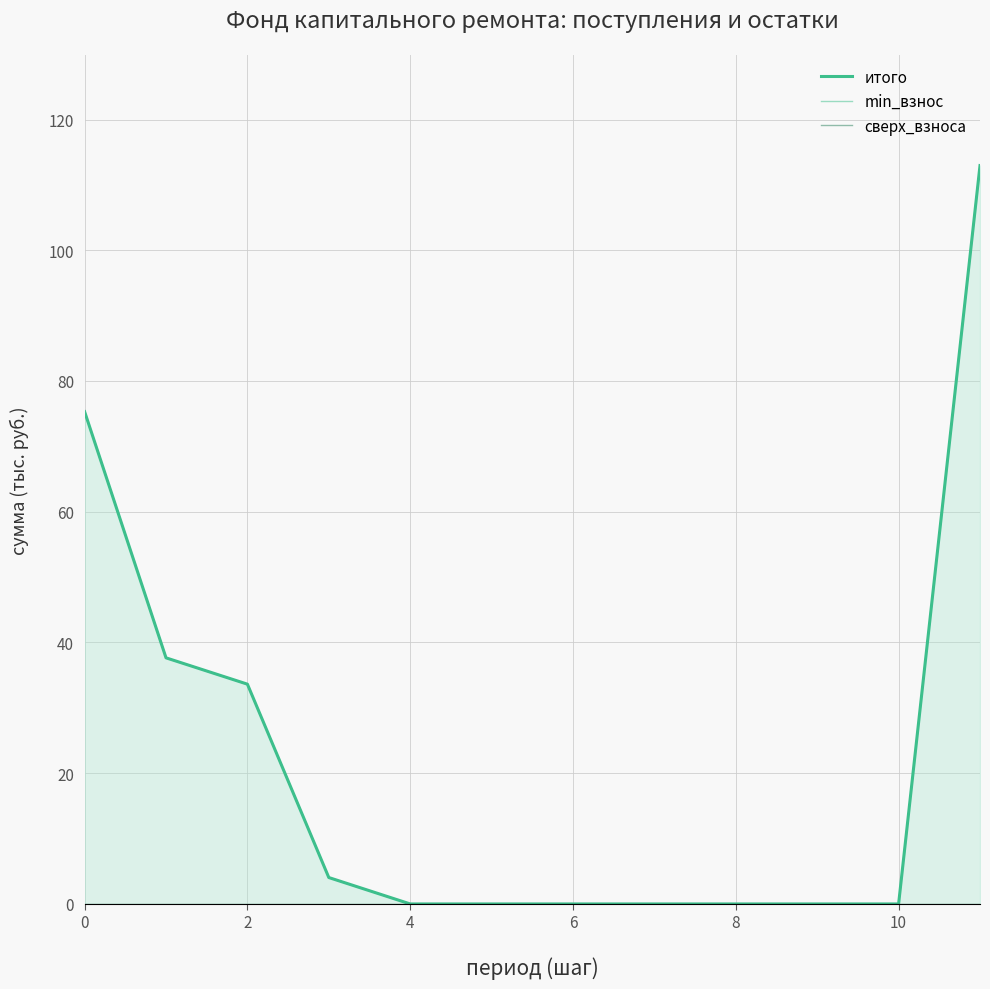

At how many categories does at least one series exceed 31?

4